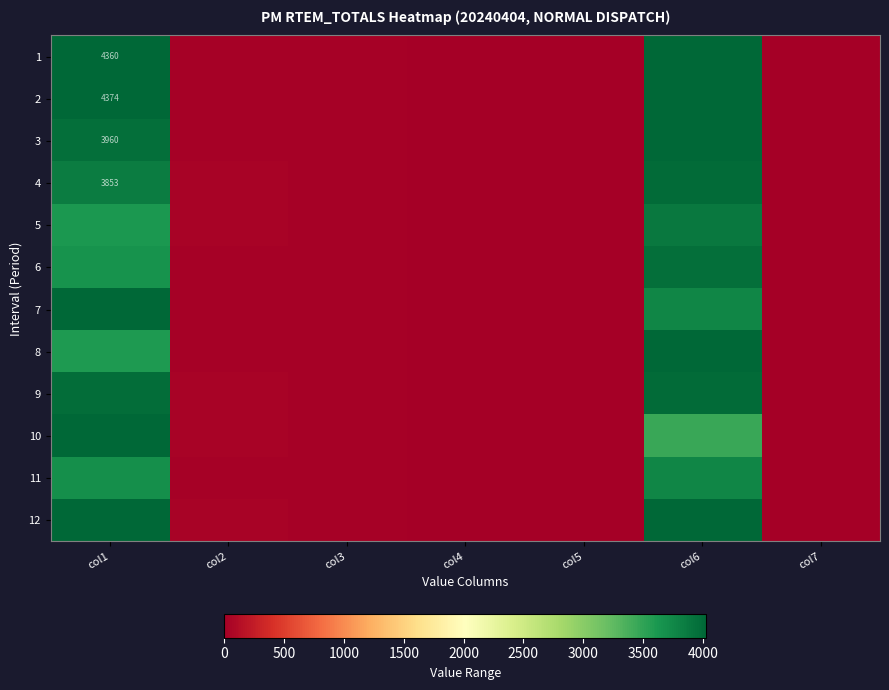

What is the average value of the 9 series?

1146.1